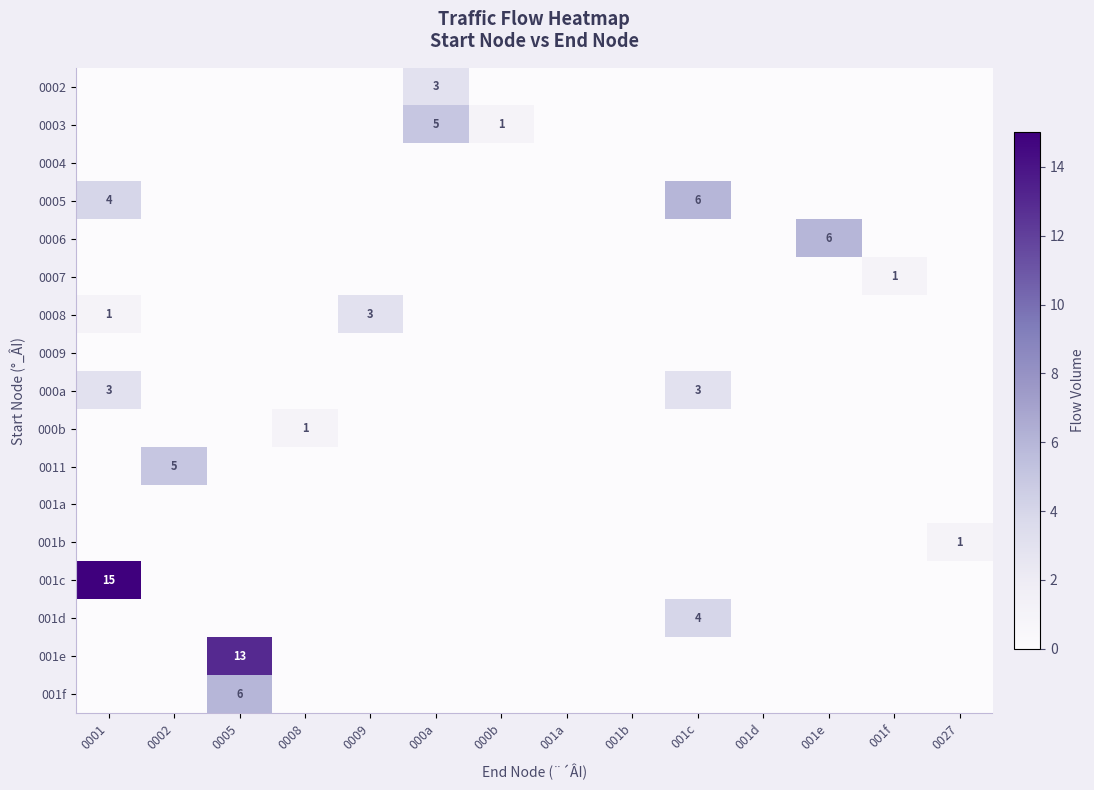

Which label corresponds to the largest value in the chart?

0001